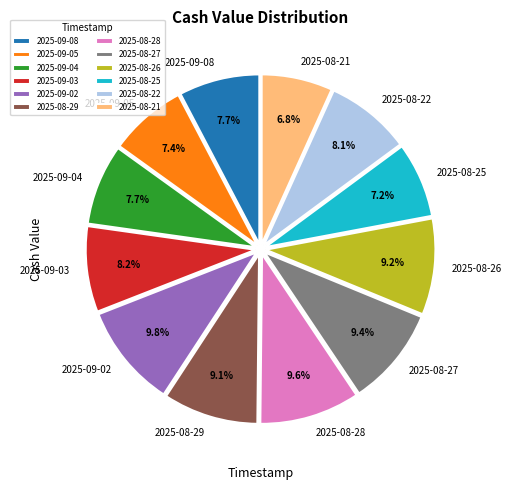

Do 2025-09-04 and 2025-08-27 together represent more than half of the pie?

No